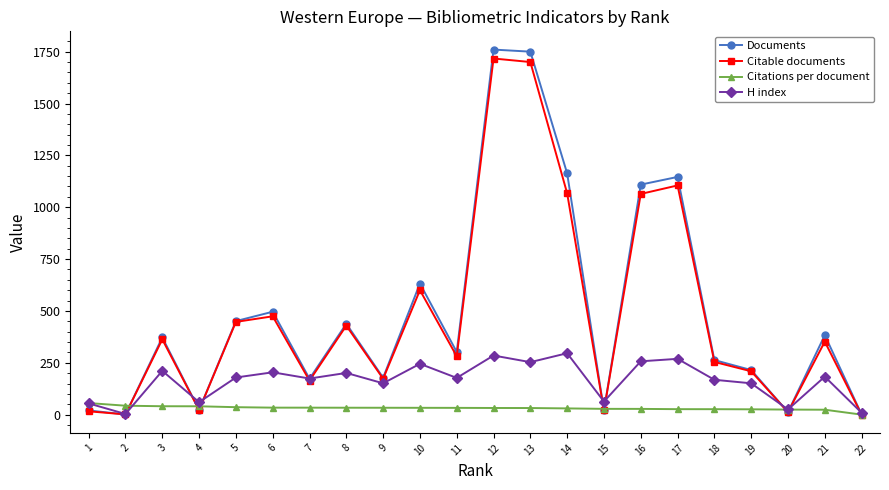

Which series changed the most between 13 and 19?

Documents